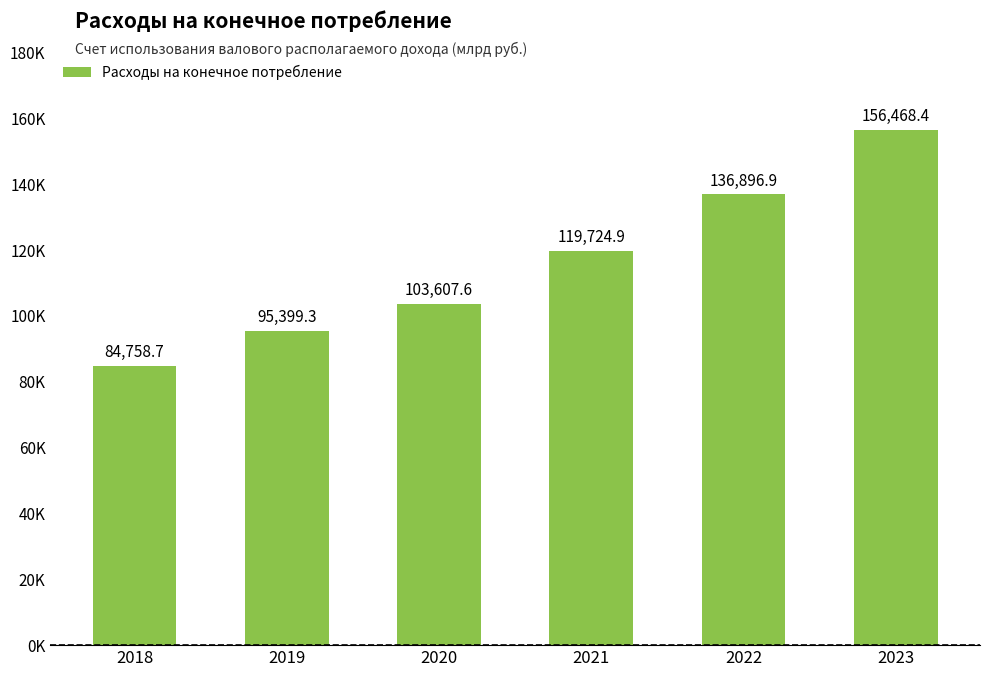

The value at 2019 is 95399.3. True or false?

True